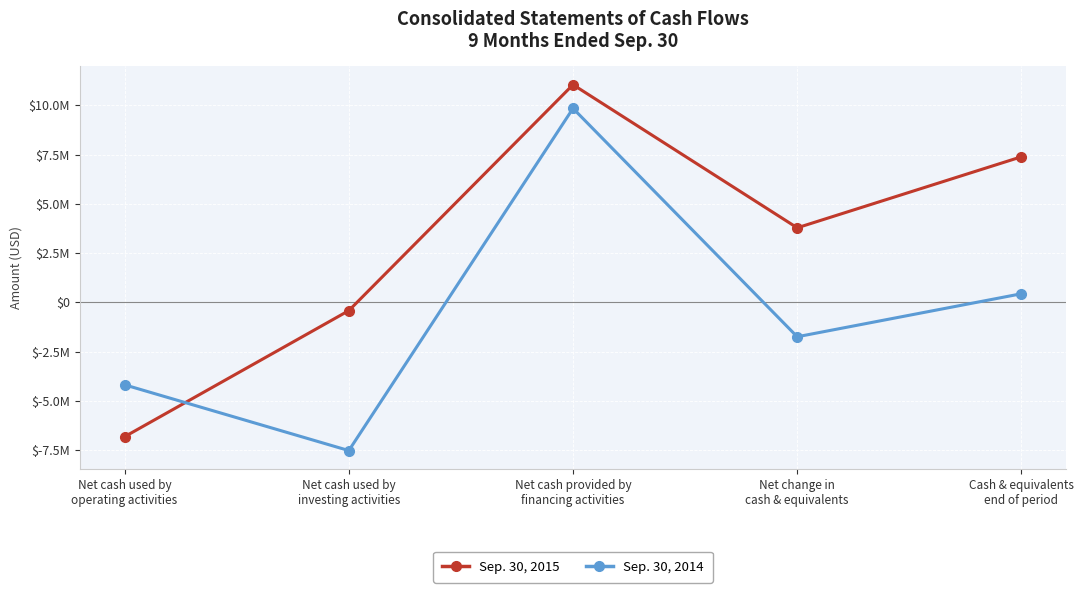

What are all the series names shown in the legend?

Sep. 30, 2015, Sep. 30, 2014